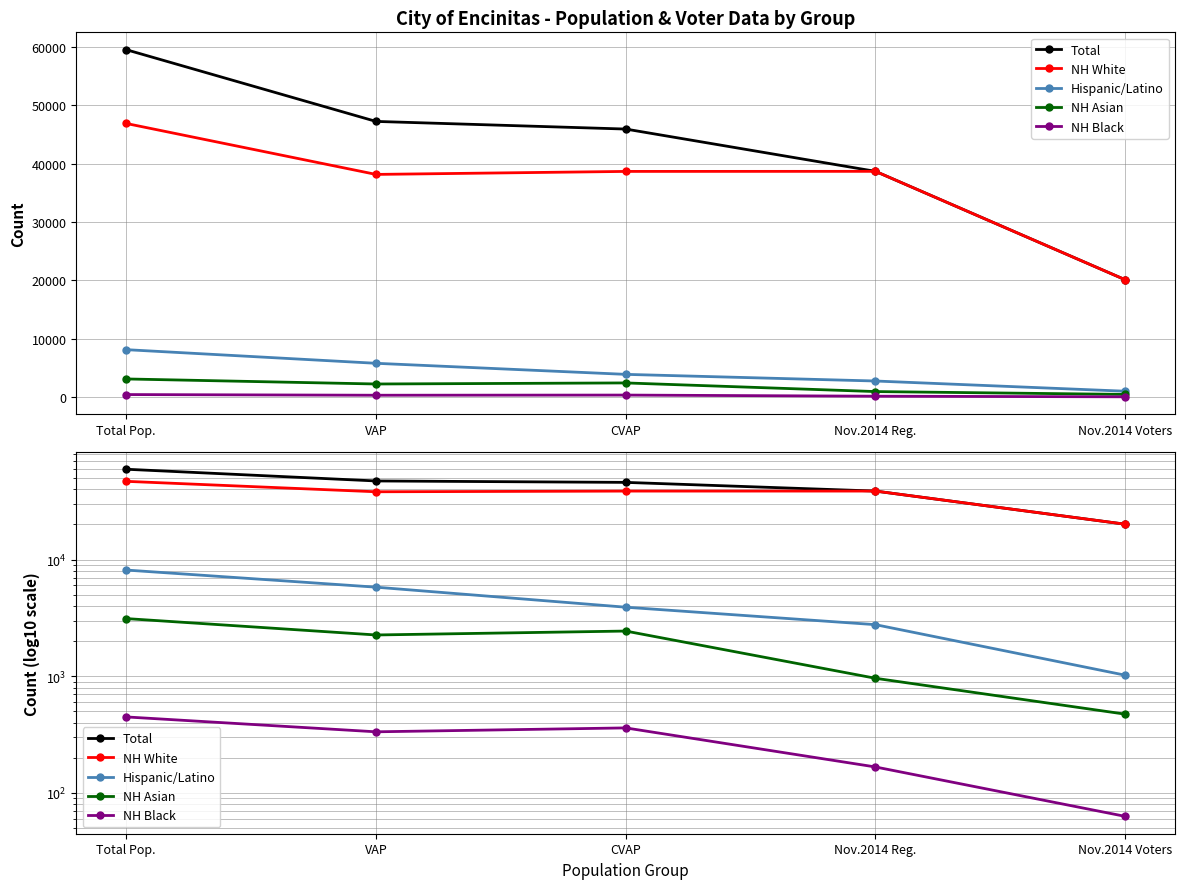

Reading right to left, extract all data points from this chart.

Total: 20113.9	38681.0	45924.0	47233.0	59518.0
NH White: 20113.9	38681.0	38668.9	38155.0	46881.0
Hispanic/Latino: 1021.1	2769.2	3908.1	5804.0	8138.0
NH Asian: 473.3	960.8	2440.7	2259.0	3122.0
NH Black: 62.9	166.9	360.8	334.0	448.0